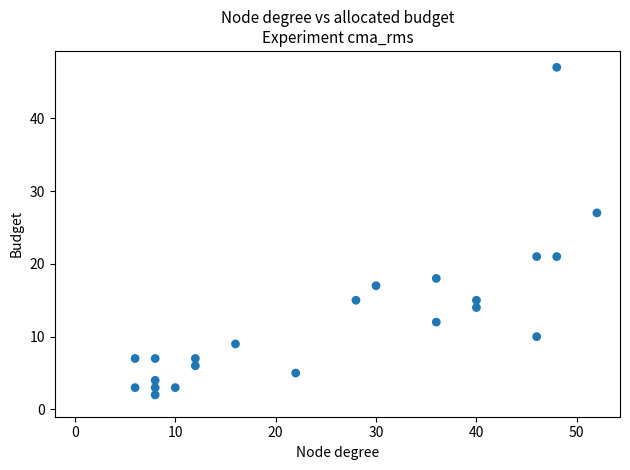

What is the range of Y values (max minus min)?

45